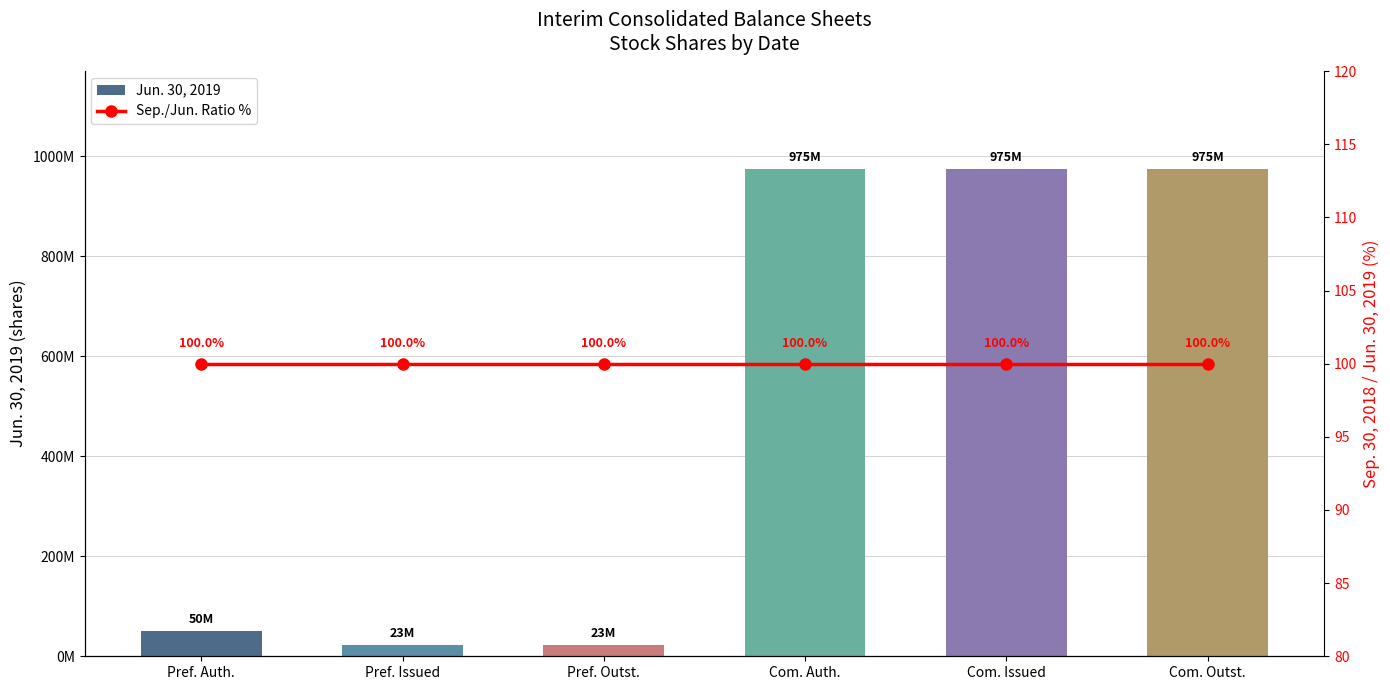

Rank the series by their average value, from highest to lowest.

Jun. 30, 2019, Sep./Jun. Ratio %